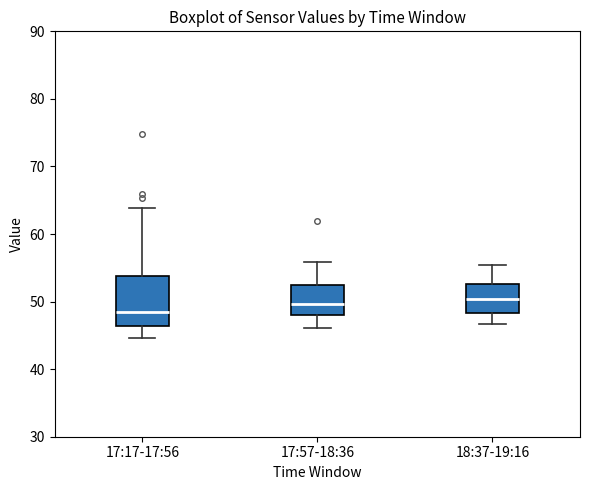

Reading left to right, read every box against the y-axis: the position of its median line, the range the box covers, and the ends of its whiskers. The values are not printed on the chart, so give them approximately, as read against the axis.

17:17-17:56: median 49, box 46 to 54, whiskers 45 to 64
17:57-18:36: median 50, box 48 to 52, whiskers 46 to 56
18:37-19:16: median 50, box 48 to 53, whiskers 47 to 55